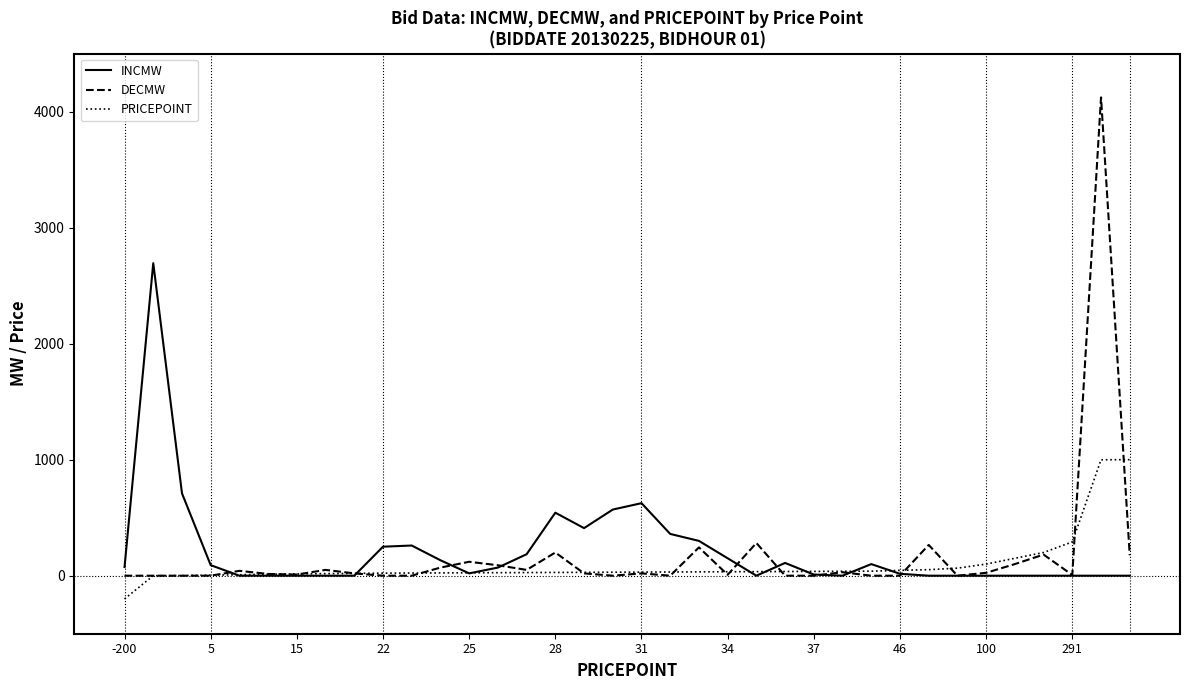

What is the smallest value displayed?

-200.0